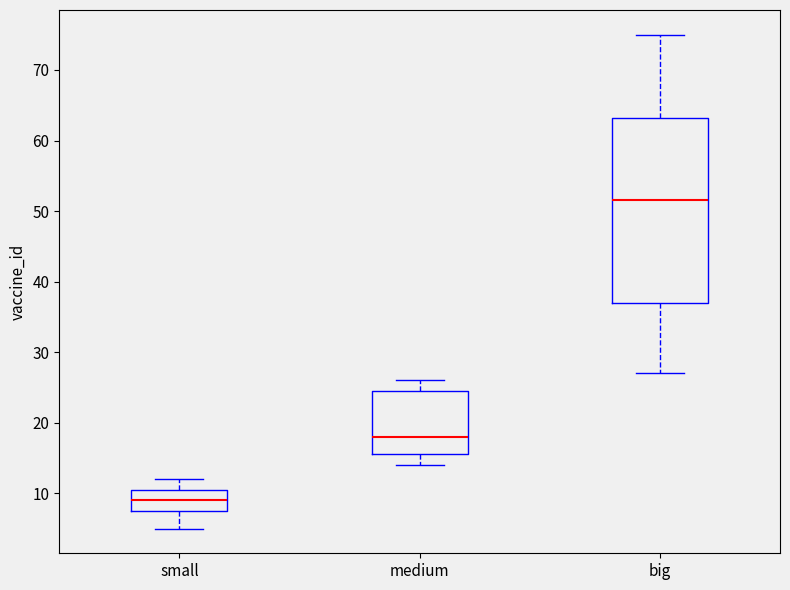

Which box has the highest median line?

big